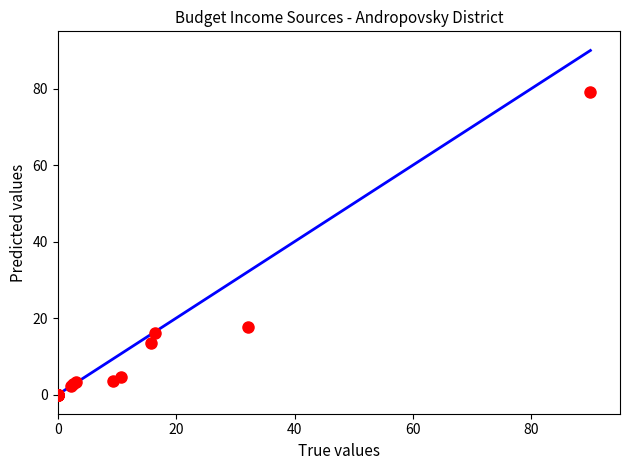

What Y value in the scatter plot is closest to 39?

17.6